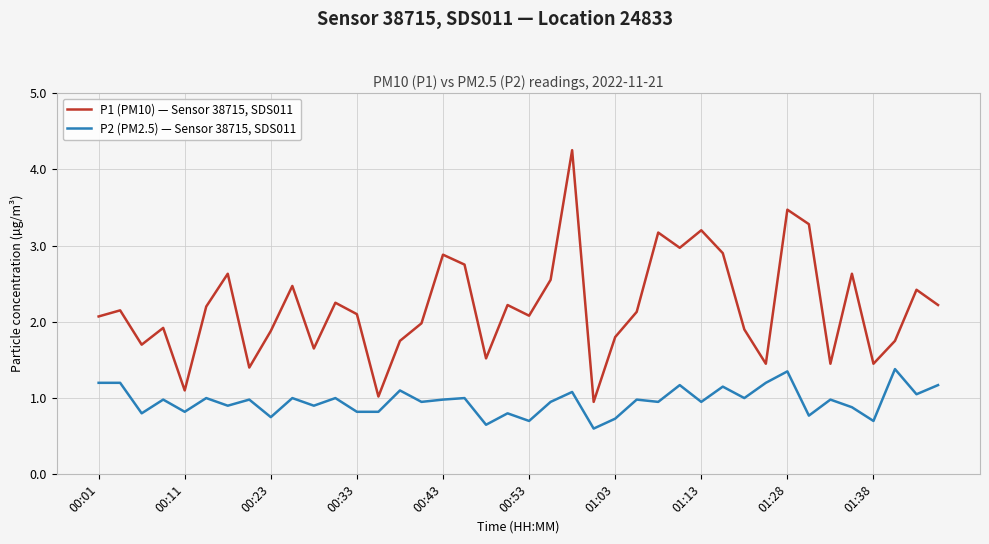

True or false: P2 (PM2.5) — Sensor 38715, SDS011 and P1 (PM10) — Sensor 38715, SDS011 cross at least once.

False